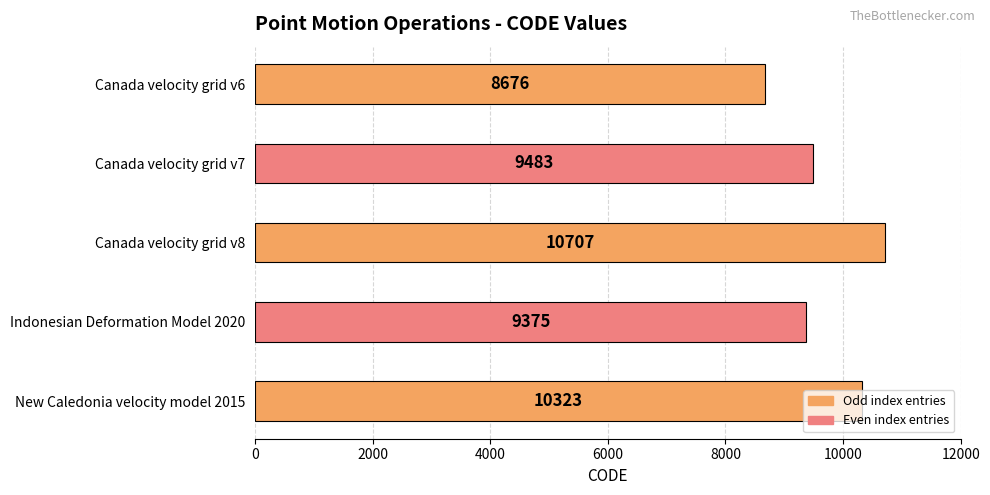

What is the minimum value shown in the chart?

8676